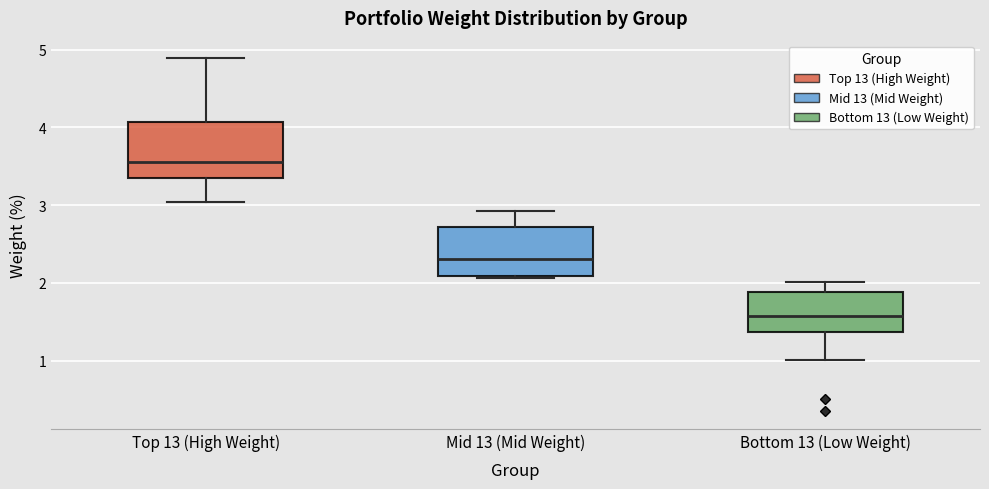

Reading left to right, transcribe this box plot: for each box, give where its median line is, the range the box spans, and where its two whiskers end, as read against the y-axis. The values are not printed on the chart, so give them approximately, as read against the axis.

Top 13 (High Weight): median 3.5, box 3.3 to 4.1, whiskers 3.0 to 4.9
Mid 13 (Mid Weight): median 2.3, box 2.1 to 2.7, whiskers 2.1 to 2.9
Bottom 13 (Low Weight): median 1.6, box 1.4 to 1.9, whiskers 1.0 to 2.0